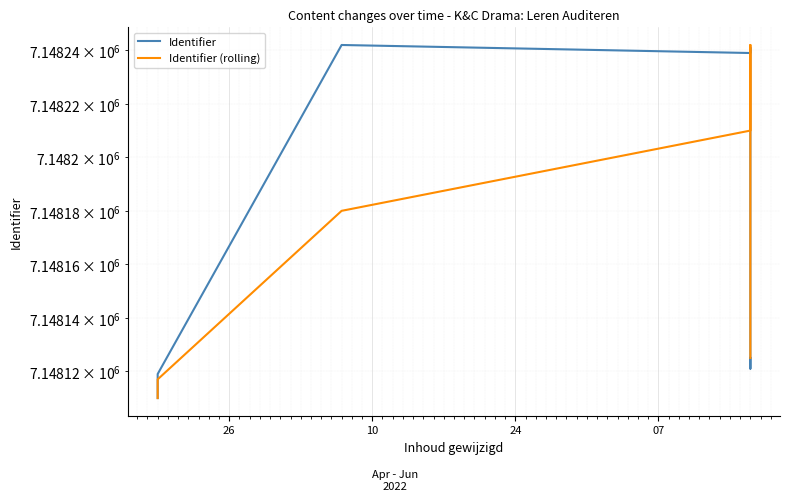

List the series in order of their overall mean, lowest first.

Identifier, Identifier (rolling)